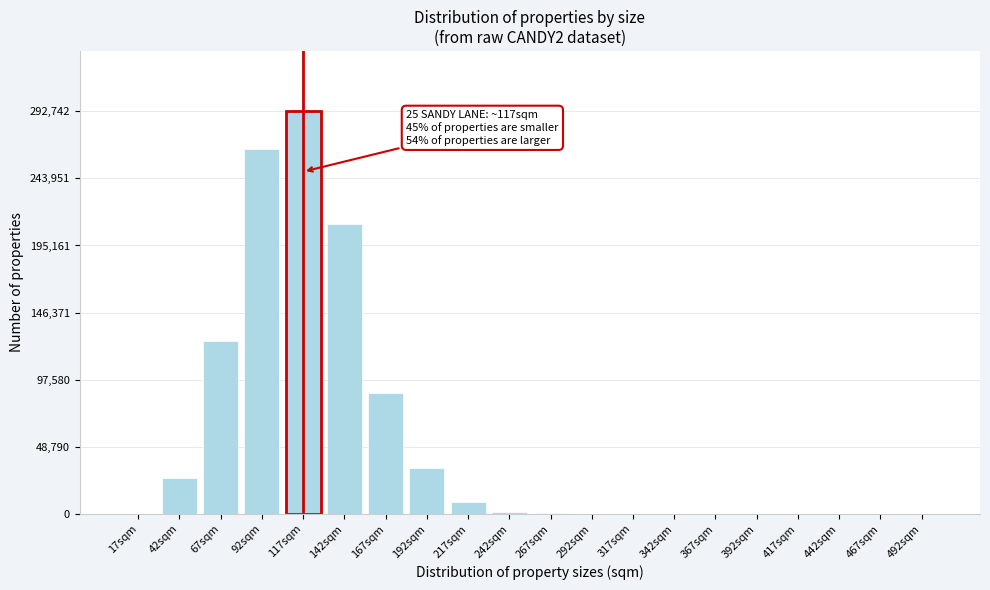

Which label corresponds to the largest value in the chart?

117sqm